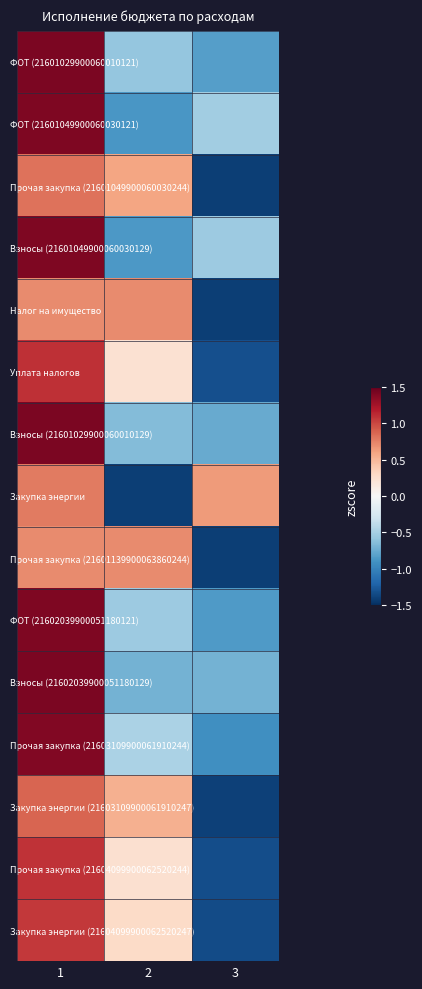

What is the sum of the Прочая закупка (21601139900063860244) values at 1 and 2?

1.4